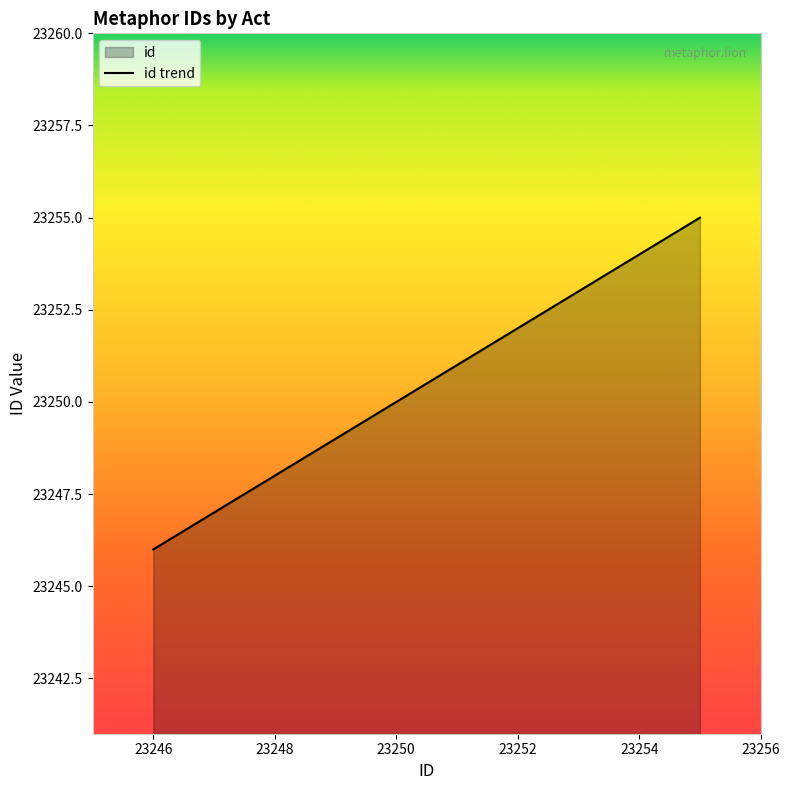

How many lines are shown in the chart?

1